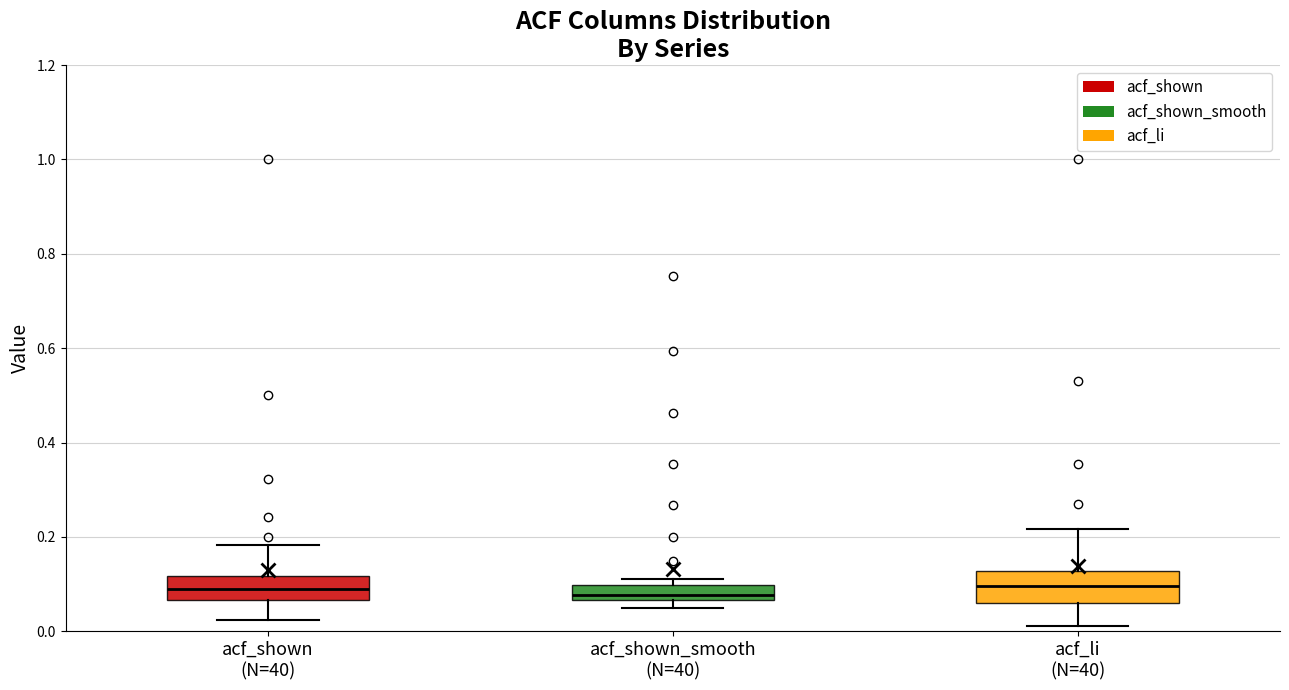

Reading left to right, transcribe this box plot: for each box, give where its median line is, the range the box spans, and where its two whiskers end, as read against the y-axis. The values are not printed on the chart, so give them approximately, as read against the axis.

acf_shown (N=40): median 0.08, box 0.06 to 0.12, whiskers 0.02 to 0.18
acf_shown_smooth (N=40): median 0.08, box 0.06 to 0.10, whiskers 0.04 to 0.12
acf_li (N=40): median 0.10, box 0.06 to 0.12, whiskers 0.02 to 0.22